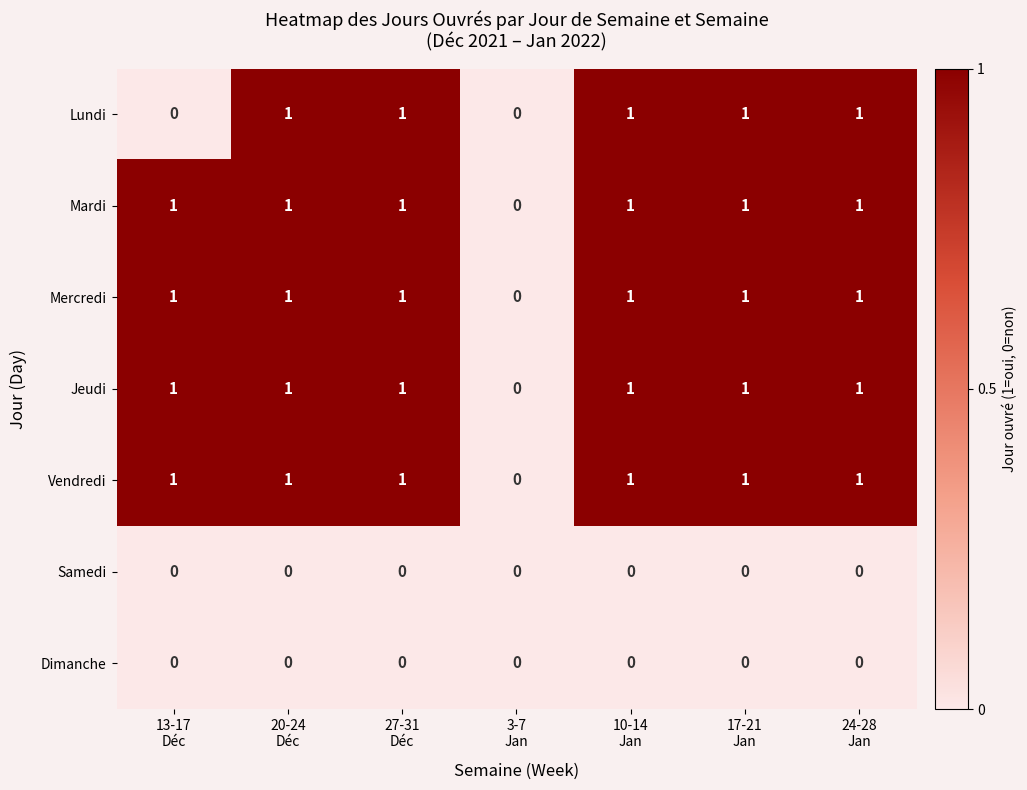

What is the difference between the highest and lowest values at 17-21
Jan?

1